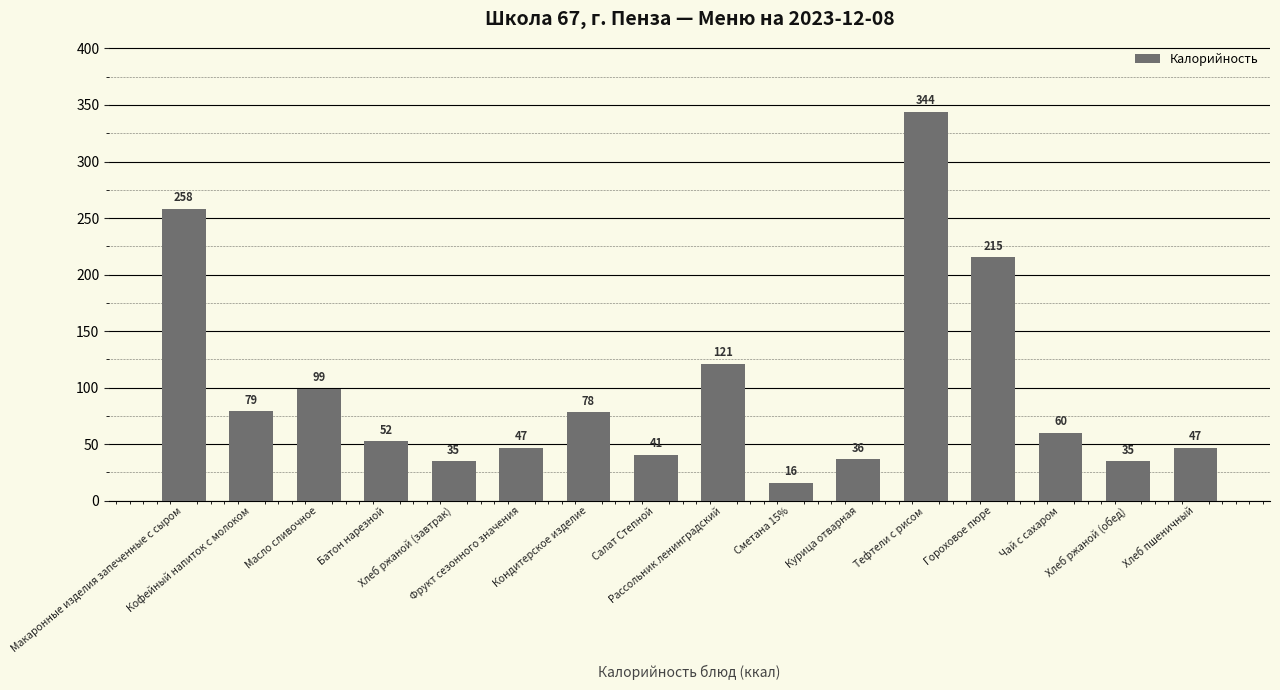

Which category has the highest value across all series?

Тефтели с рисом